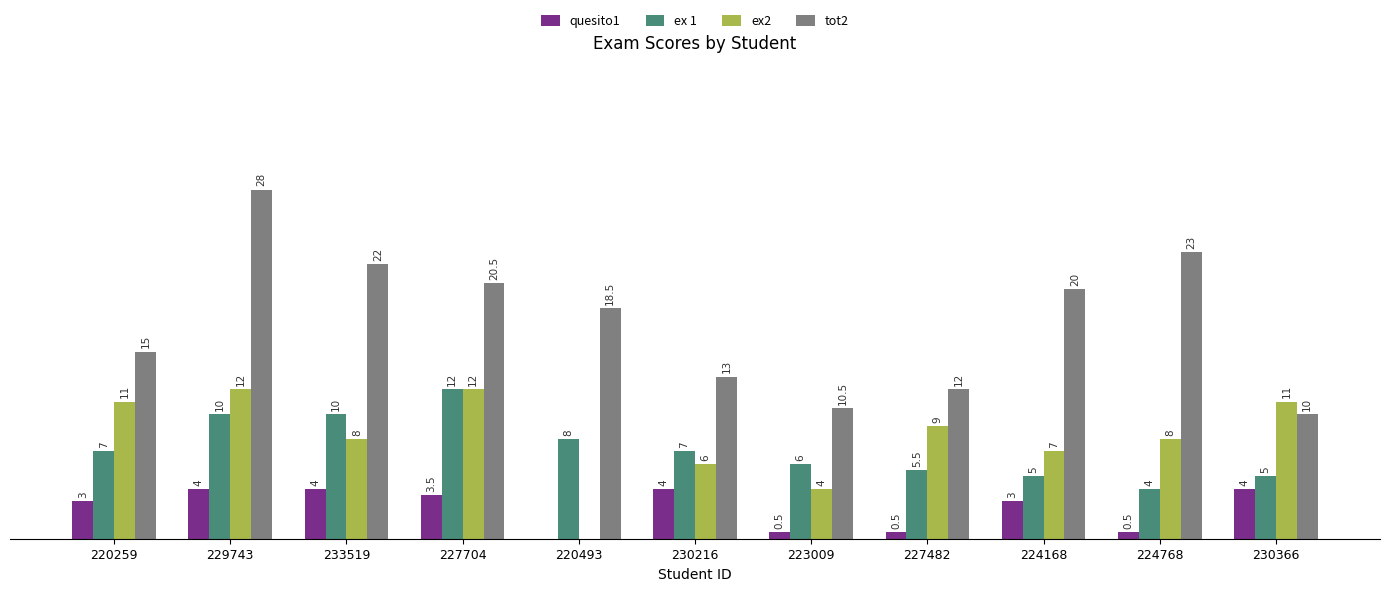

Is the value of tot2 at 220493 greater than the value of quesito1 at 230366?

Yes